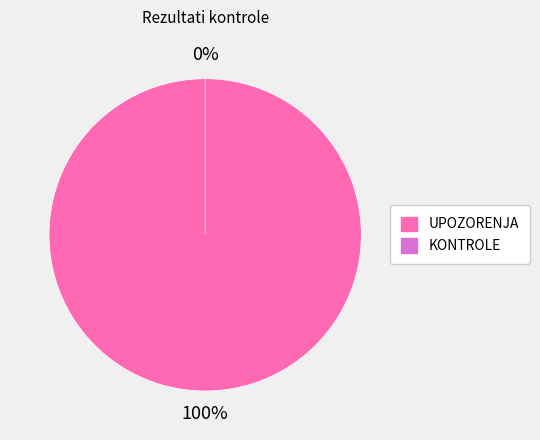

How many segments does this pie chart have?

2